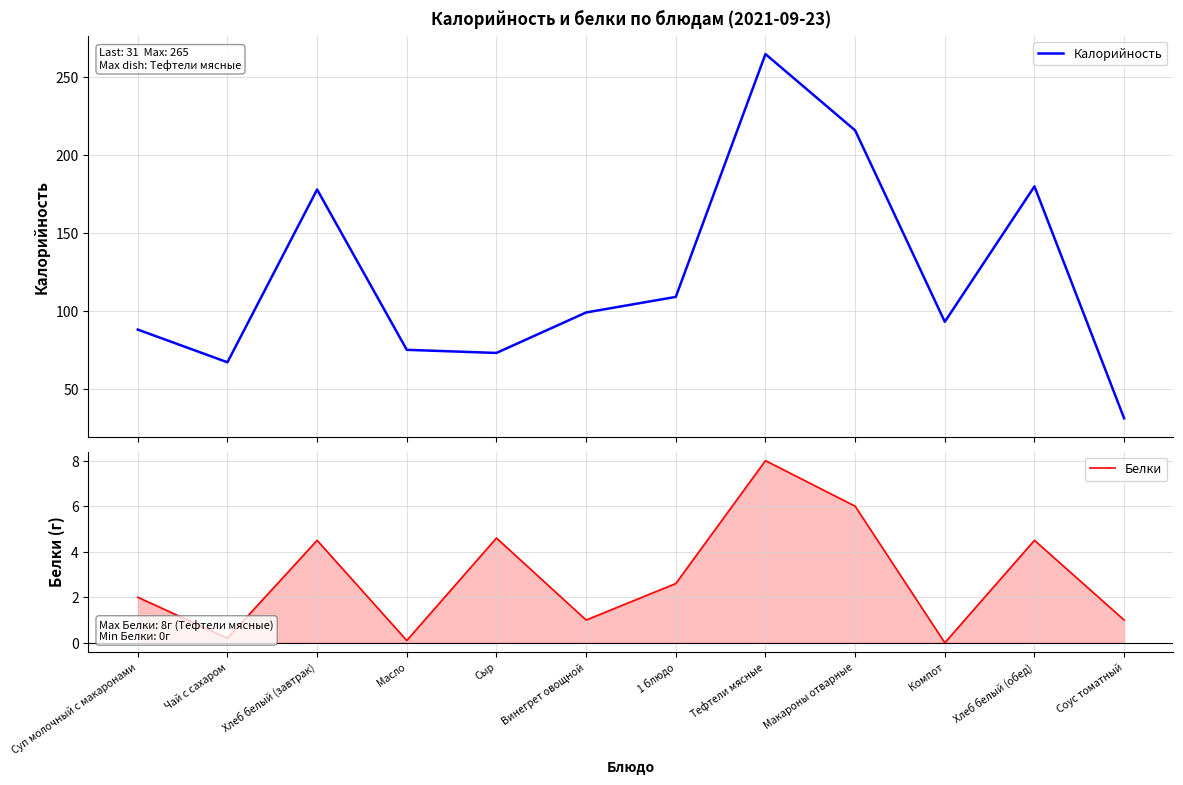

Which series has the largest total across all categories?

Калорийность